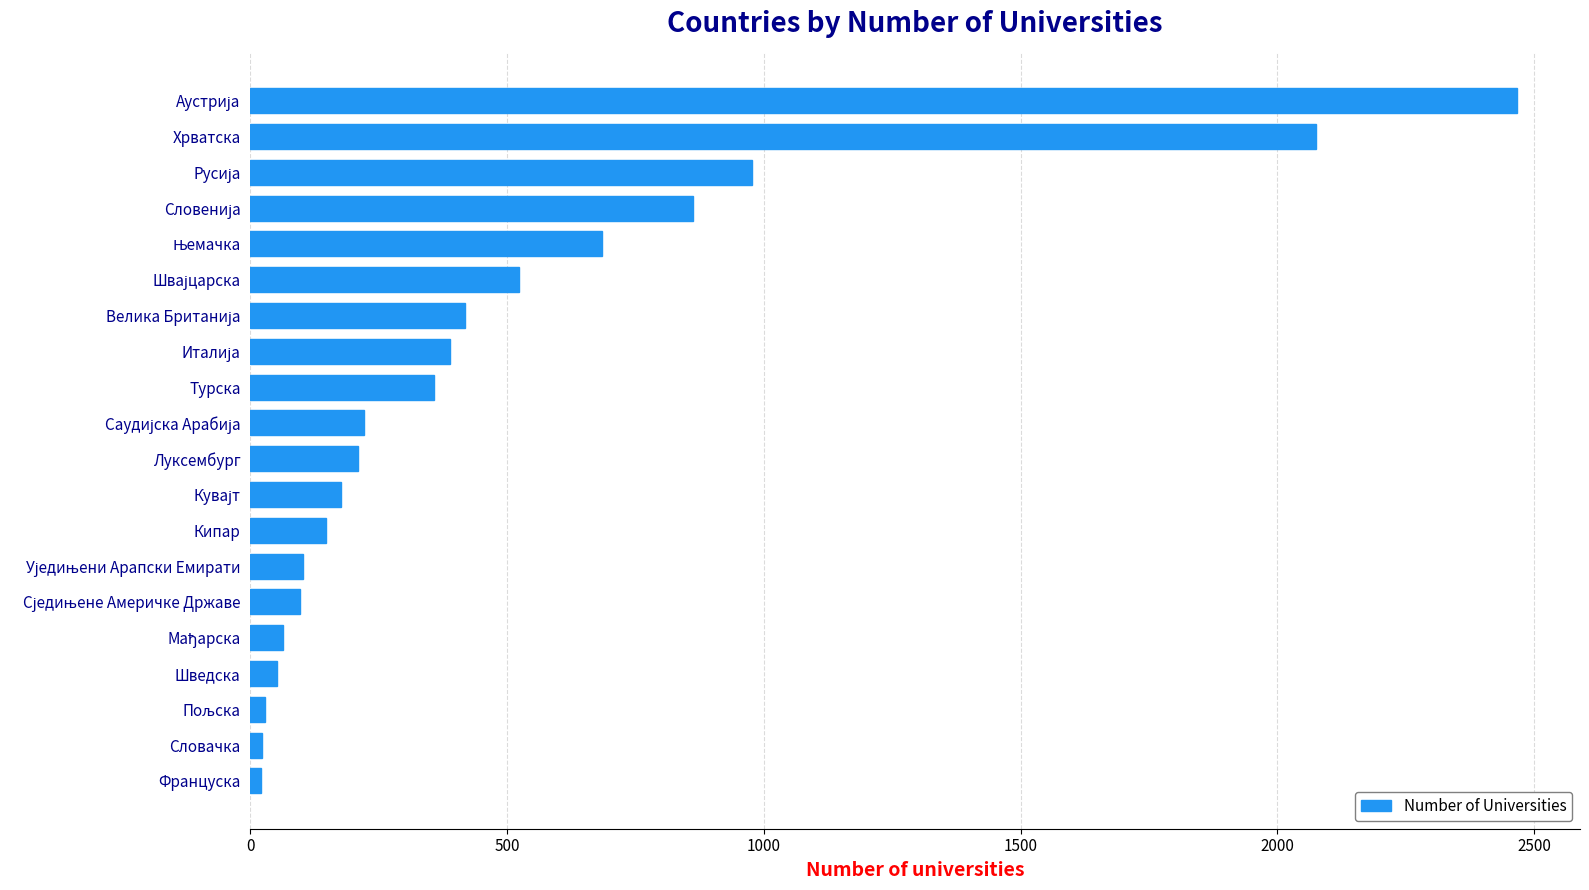

What is the sum of all values?

9898.4